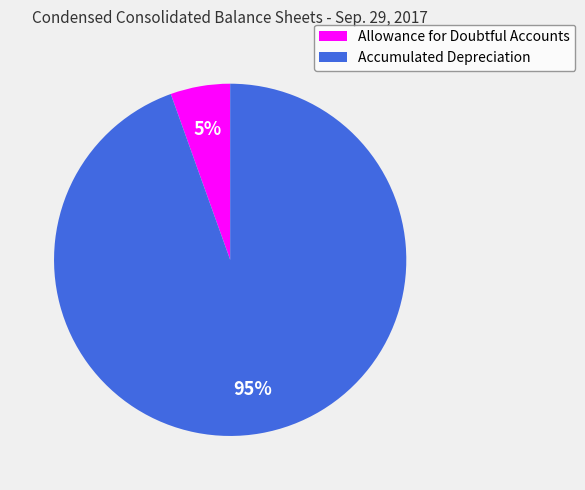

Do Accumulated Depreciation and Allowance for Doubtful Accounts together represent more than half of the pie?

Yes